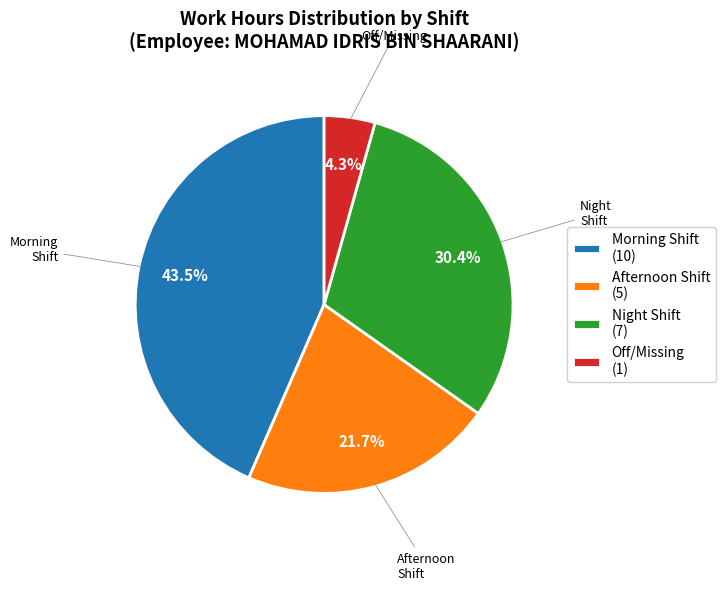

Do Off/Missing (1) and Night Shift (7) together represent more than half of the pie?

No